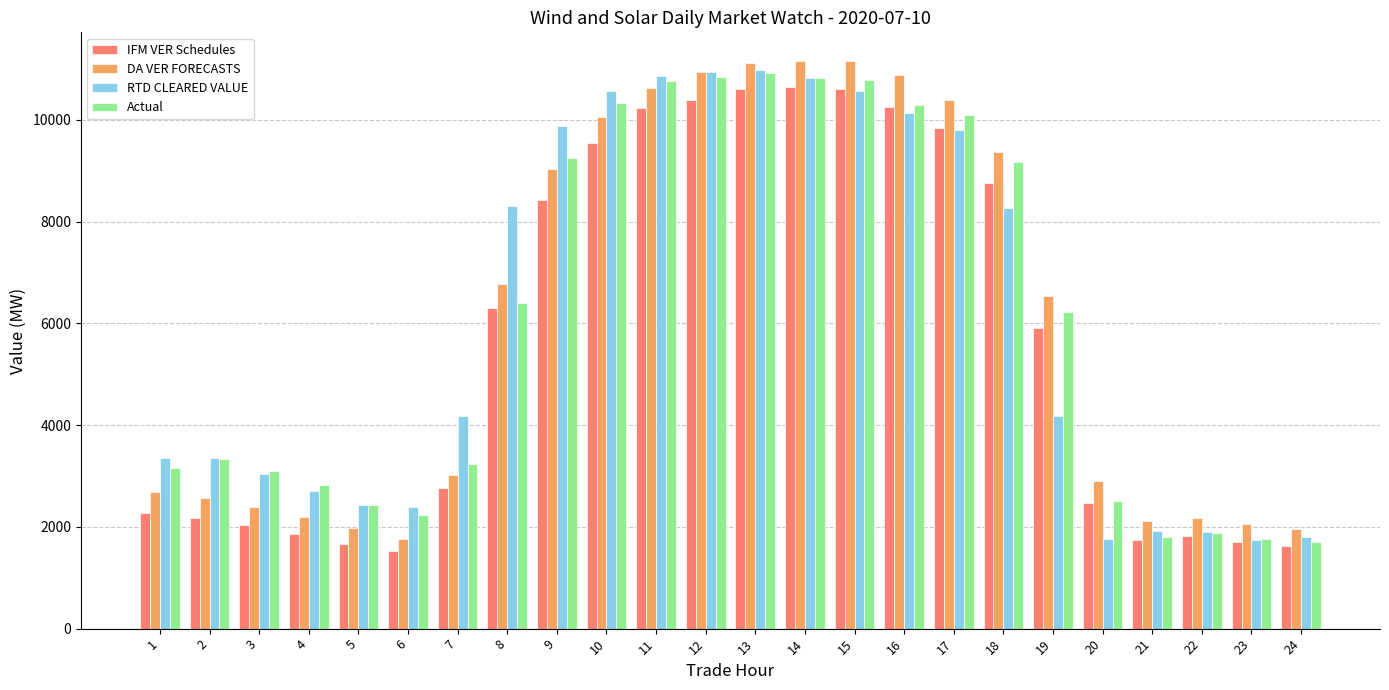

Count the number of data series in this chart.

4